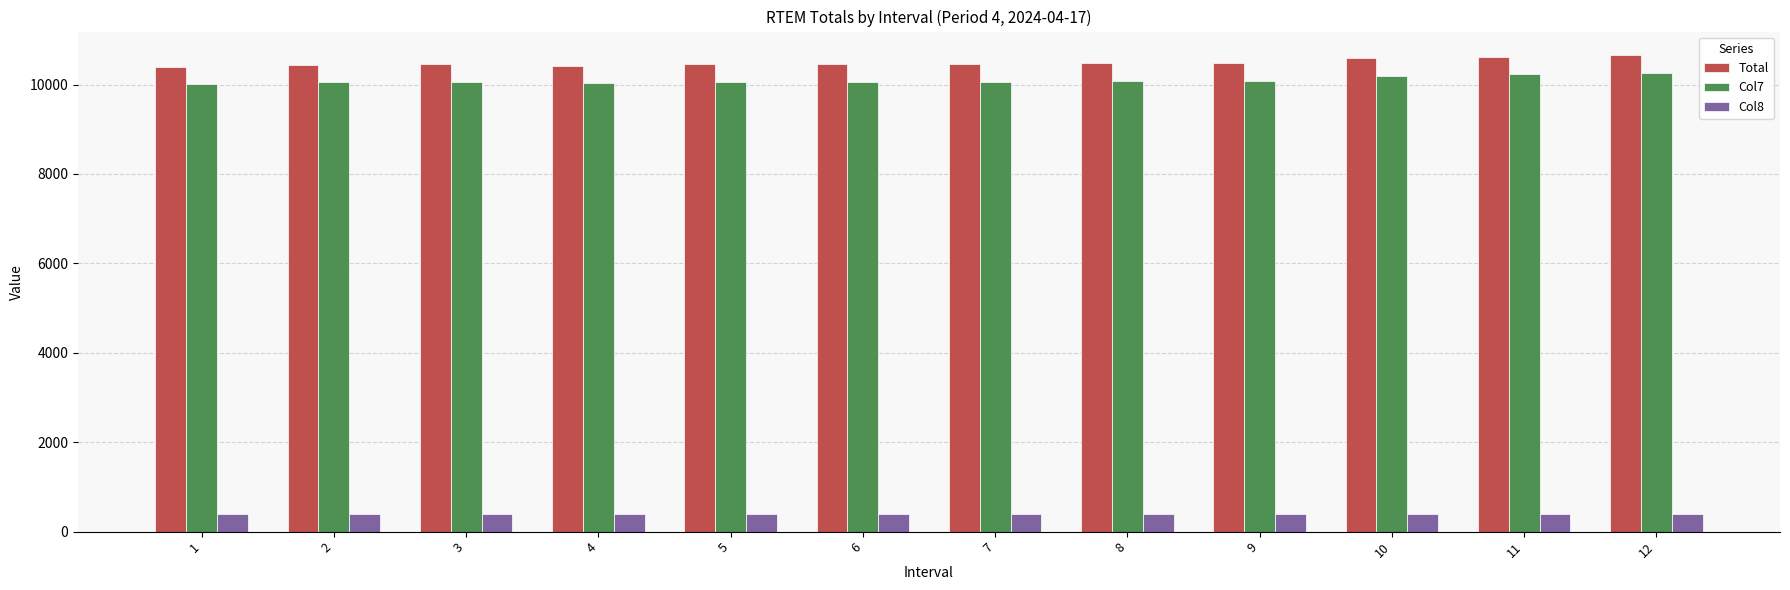

The value of Col8 at 9 is 399.6. True or false?

True